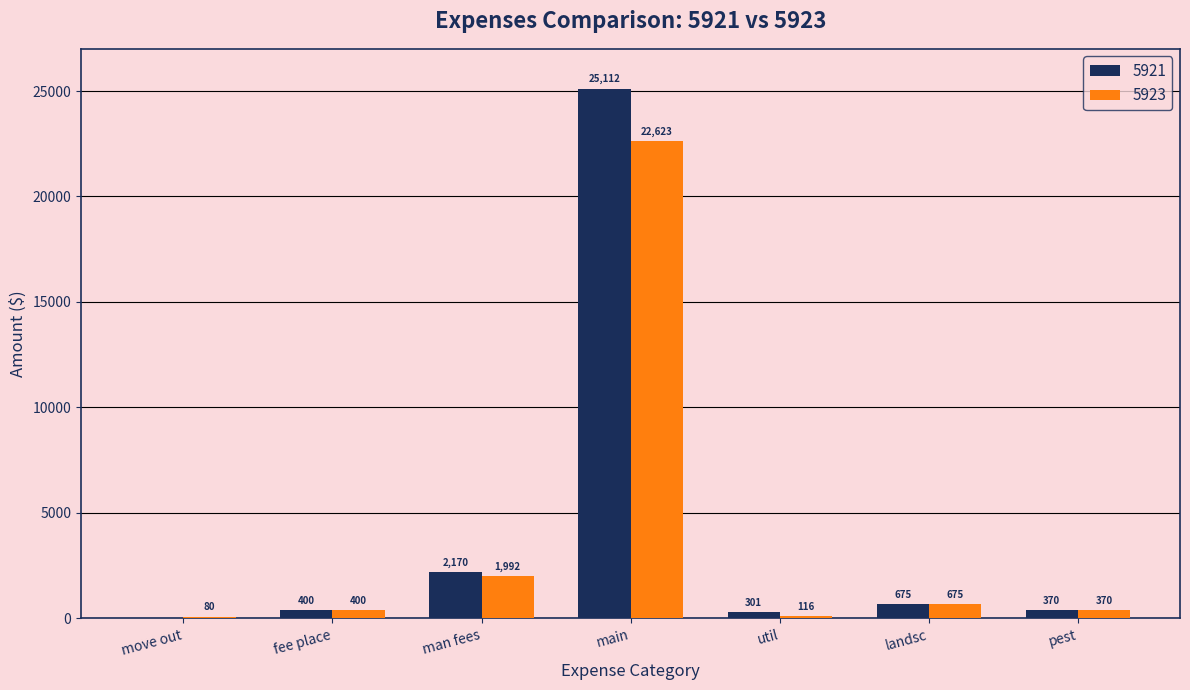

Where is 5921 nearest to the value 12555?

man fees